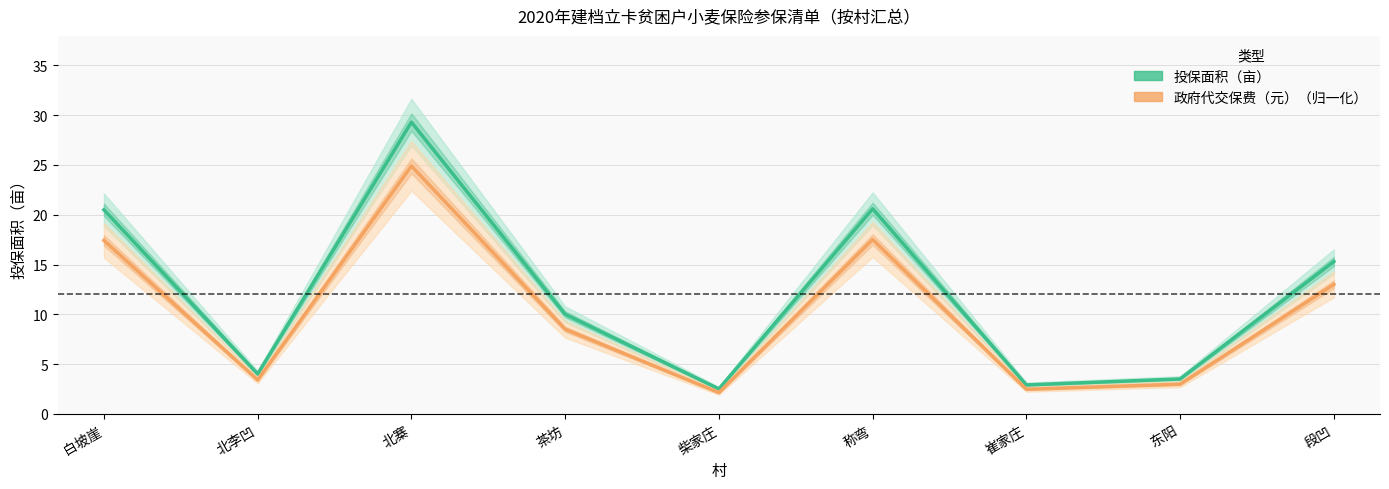

In 政府代交保费（元）（归一化）, how many points are higher than both neighbors (excluding endpoints)?

2